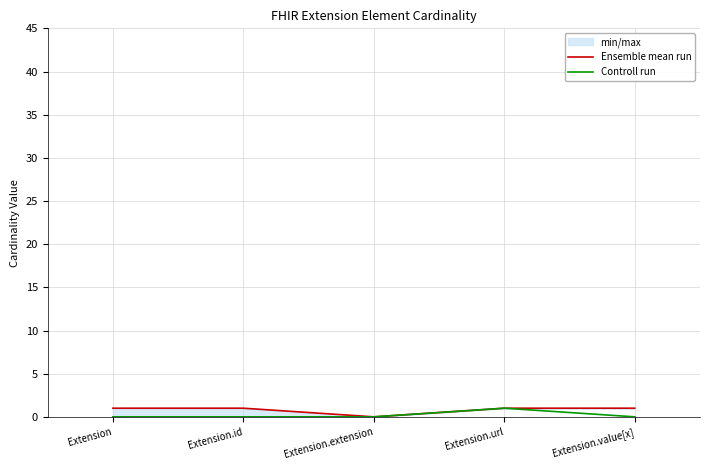

Reading right to left, what are all the values shown in this chart?

Ensemble mean run: Extension.value[x]=1	Extension.url=1	Extension.extension=0	Extension.id=1	Extension=1
Controll run: Extension.value[x]=0	Extension.url=1	Extension.extension=0	Extension.id=0	Extension=0